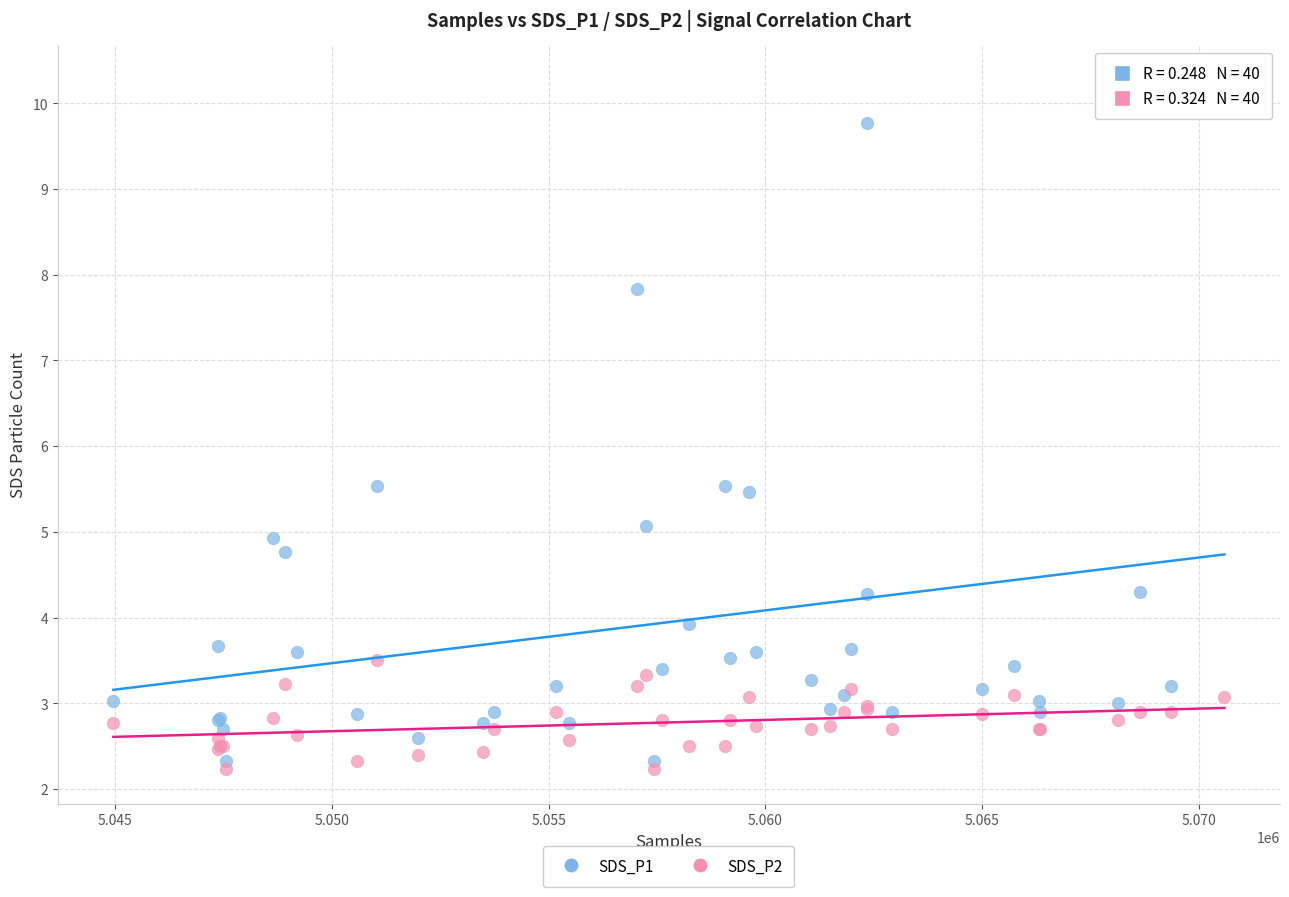

Which series has the widest spread of Y values?

SDS_P1